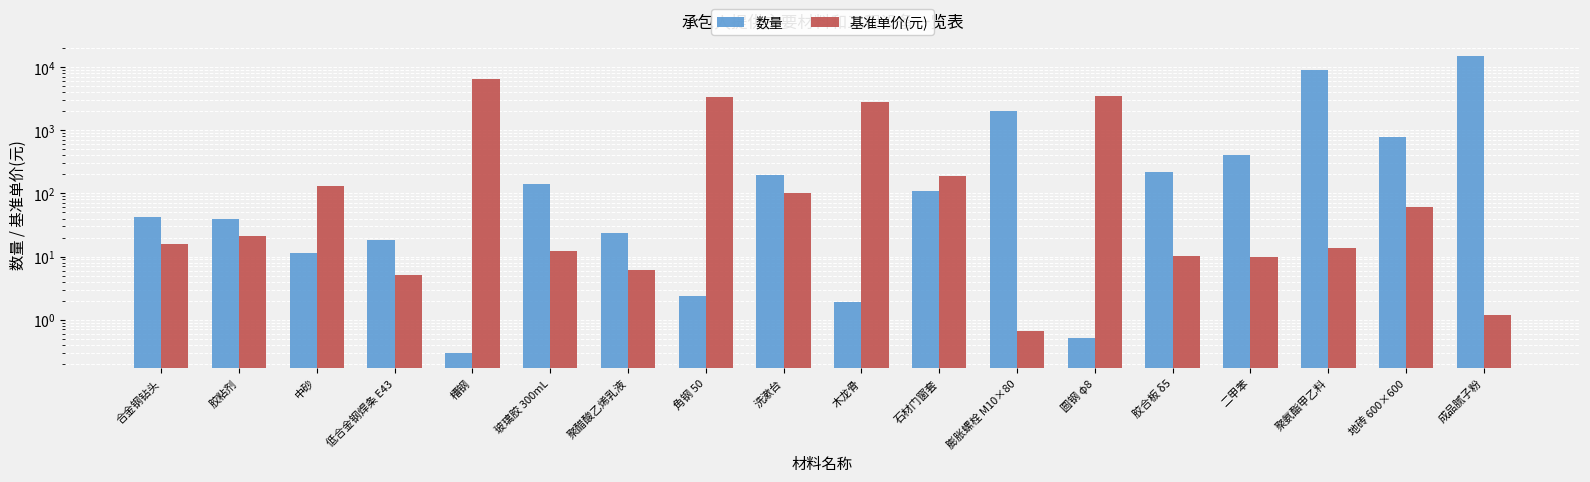

What is the difference between the second highest and second lowest values in the 数量 series?

9073.0